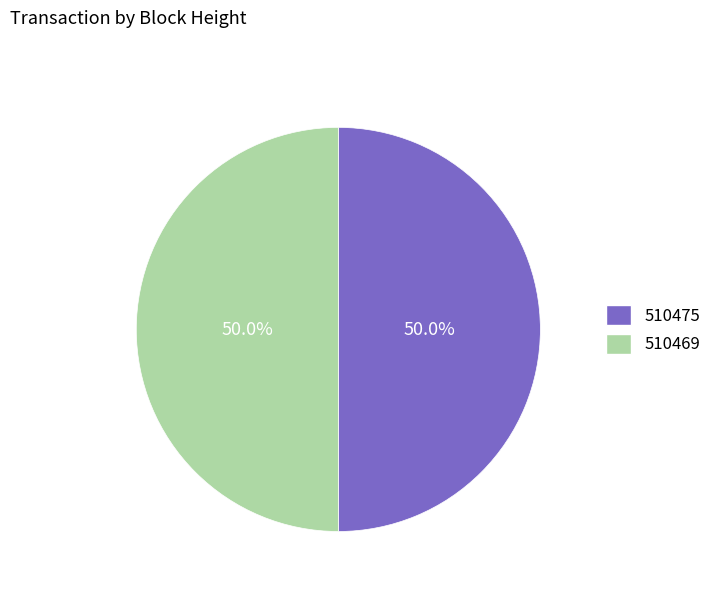

What is the ratio of the value at 510469 to the value at 510475?

1.0